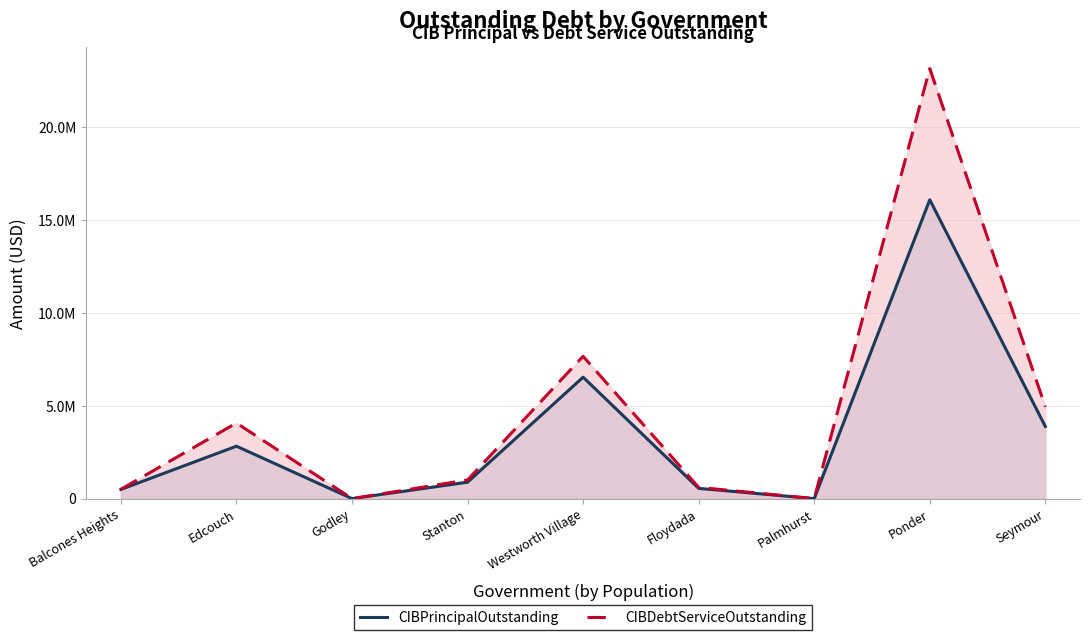

Reading left to right, list all the values displayed in this chart.

CIBPrincipalOutstanding: Balcones Heights=493000.0	Edcouch=2817767.5	Godley=0.0	Stanton=881000.0	Westworth Village=6529000.0	Floydada=550000.0	Palmhurst=0.0	Ponder=16068000.0	Seymour=3877000.0
CIBDebtServiceOutstanding: Balcones Heights=500595.0	Edcouch=4064797.4	Godley=0.0	Stanton=1001917.5	Westworth Village=7651089.4	Floydada=603571.0	Palmhurst=0.0	Ponder=23122825.5	Seymour=4939349.0